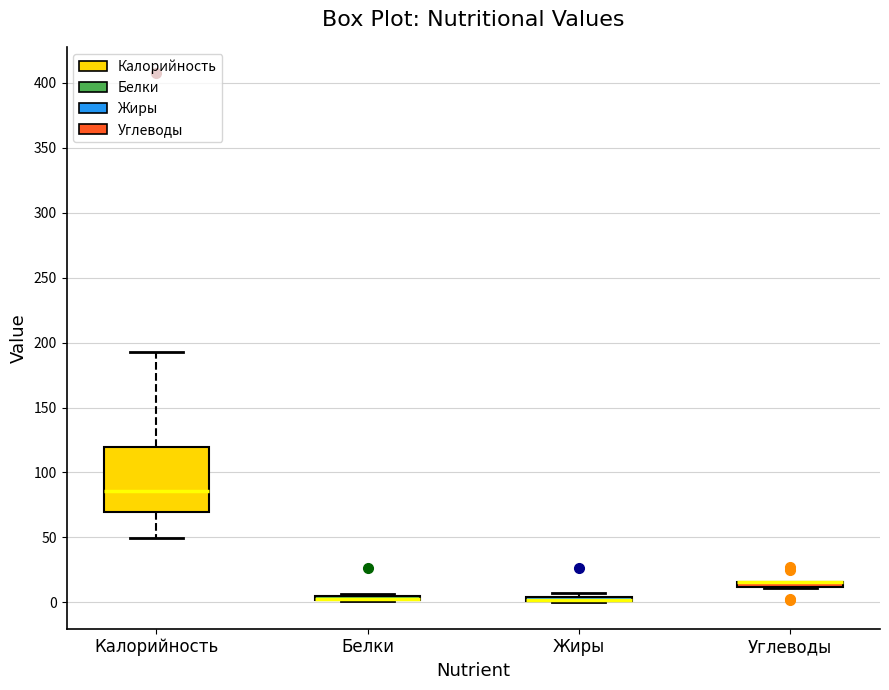

Where is the lower edge of the box for Углеводы on the y-axis? The values are not printed on the chart, so give them approximately, as read against the axis.

10